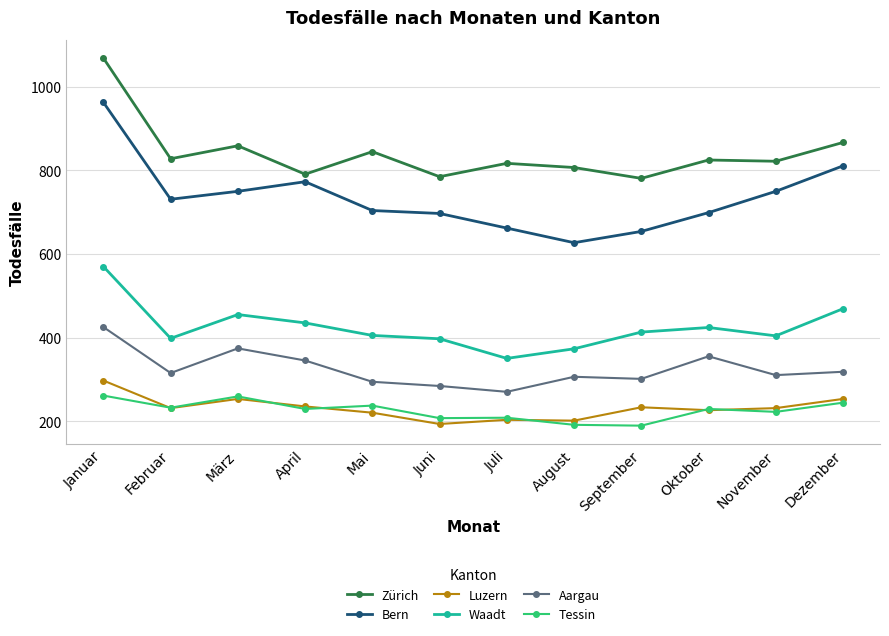

The Tessin series shows 261 at Januar. True or false?

True